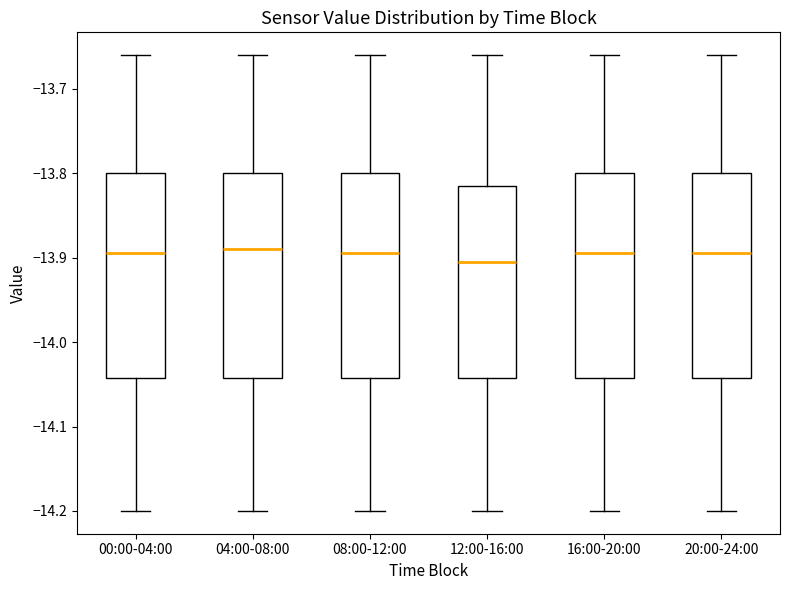

Reading left to right, read every box against the y-axis: the position of its median line, the range the box covers, and the ends of its whiskers. The values are not printed on the chart, so give them approximately, as read against the axis.

00:00-04:00: median -13.89, box -14.04 to -13.80, whiskers -14.20 to -13.66
04:00-08:00: median -13.89, box -14.04 to -13.80, whiskers -14.20 to -13.66
08:00-12:00: median -13.89, box -14.04 to -13.80, whiskers -14.20 to -13.66
12:00-16:00: median -13.90, box -14.04 to -13.81, whiskers -14.20 to -13.66
16:00-20:00: median -13.89, box -14.04 to -13.80, whiskers -14.20 to -13.66
20:00-24:00: median -13.89, box -14.04 to -13.80, whiskers -14.20 to -13.66